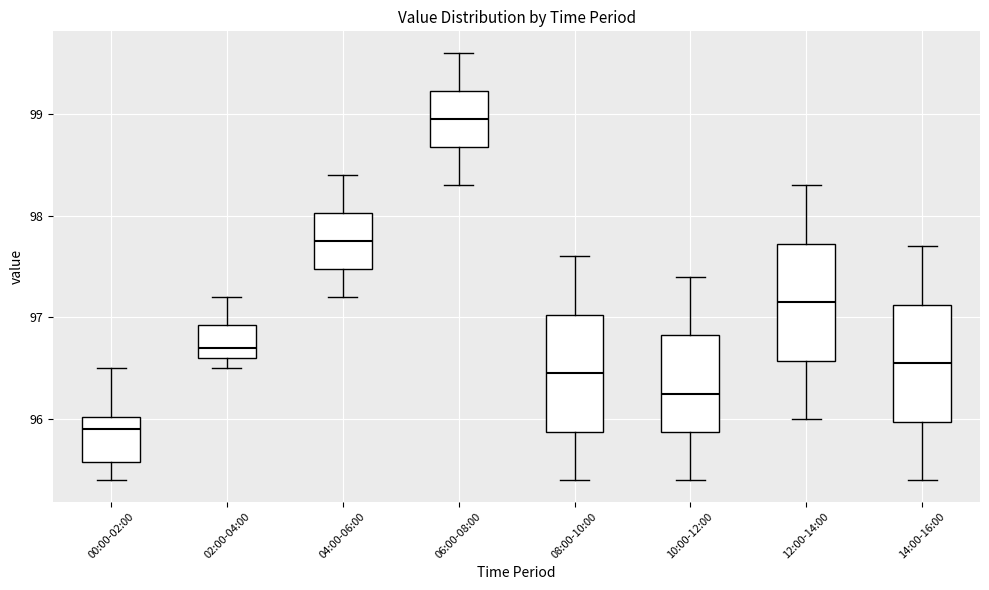

Which box has the lowest median line?

00:00-02:00